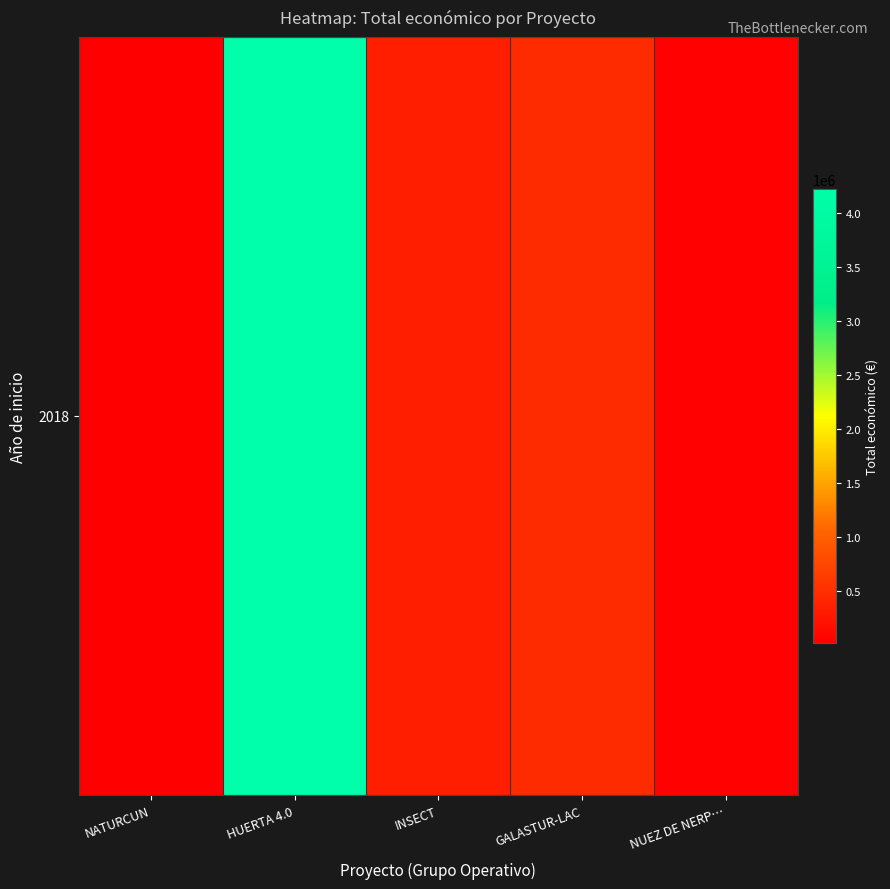

What is the sum of all values?

5110712